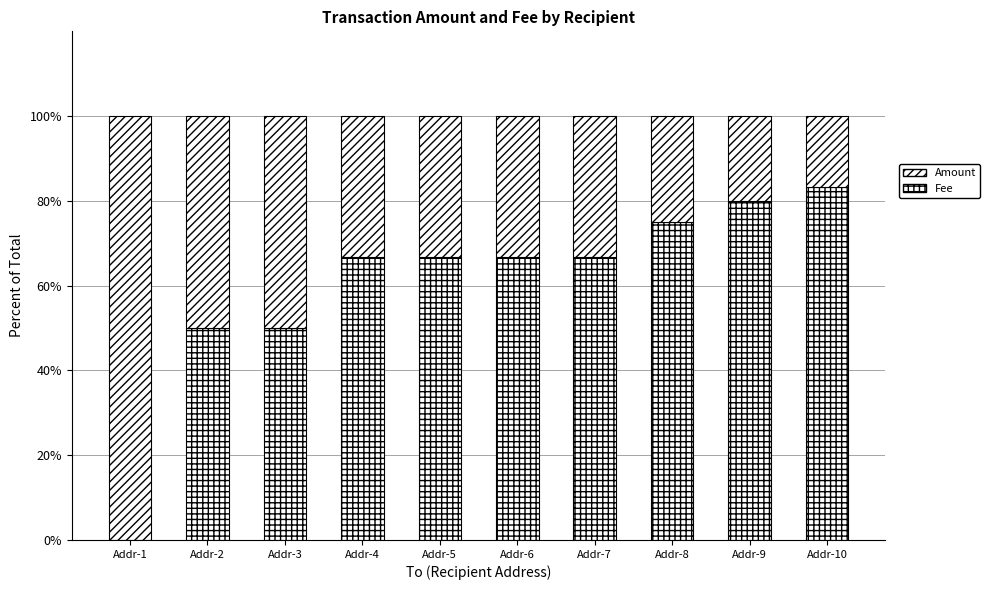

How many series are shown in this chart?

2